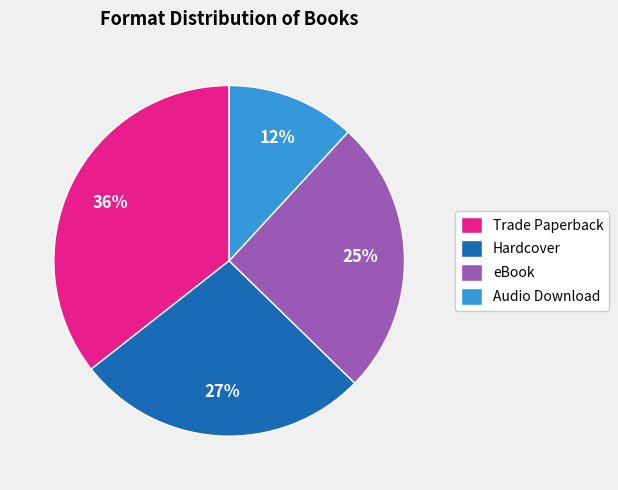

True or false: Audio Download accounts for 12% of the total.

True